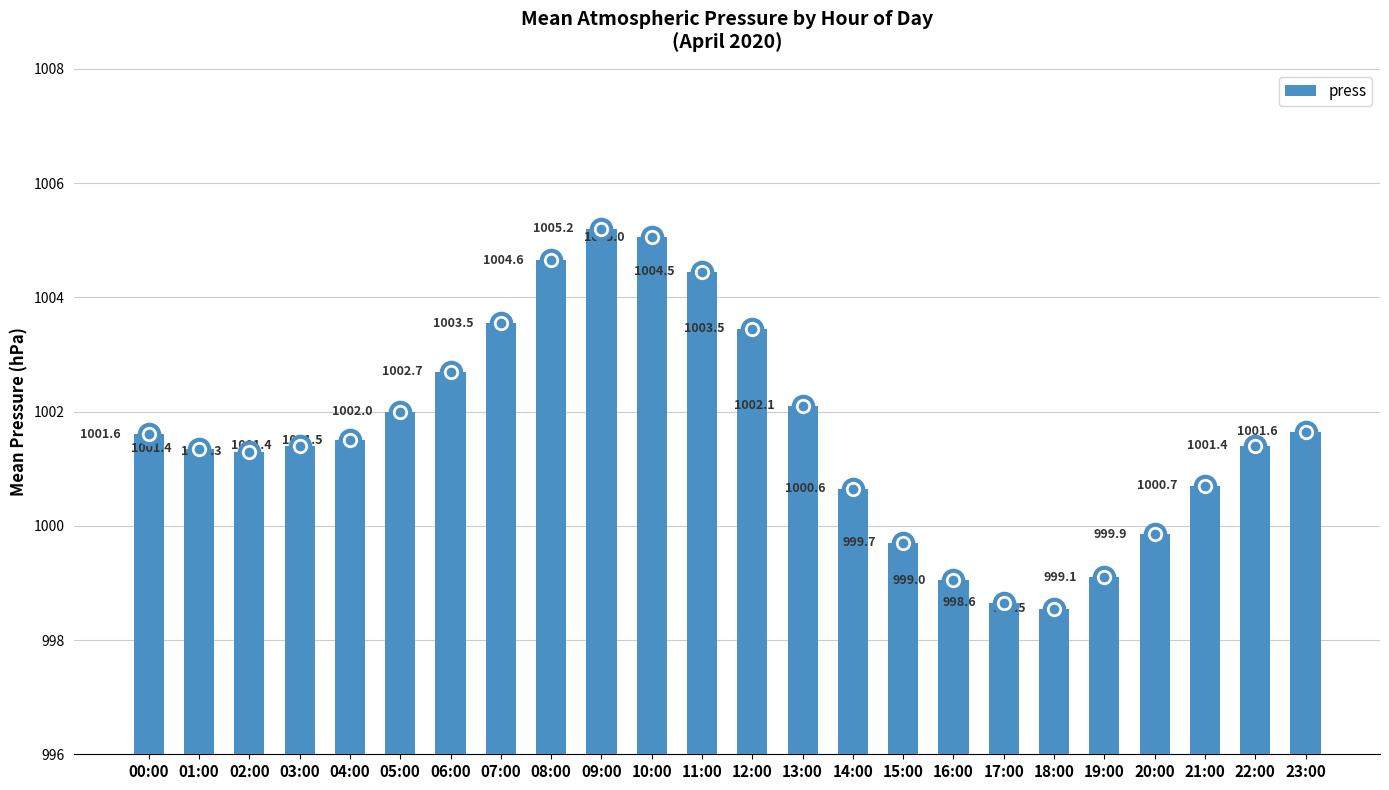

Does the chart contain stacked bars?

No